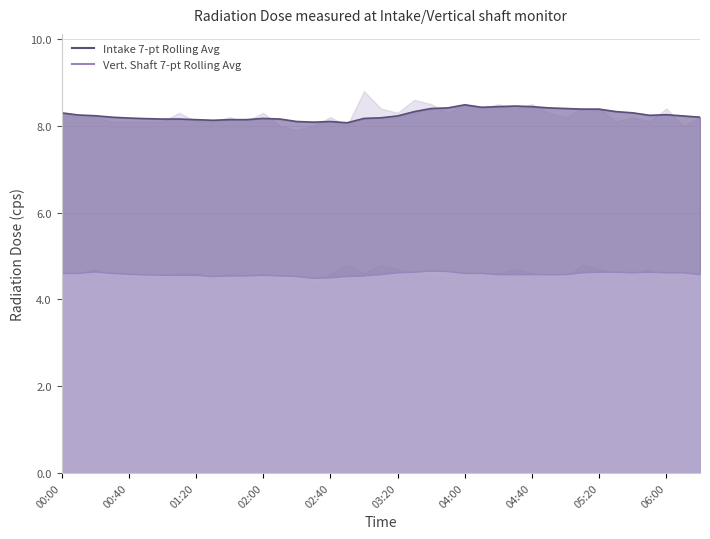

Where is the first local maximum for Vertical shaft(cps)?

00:20